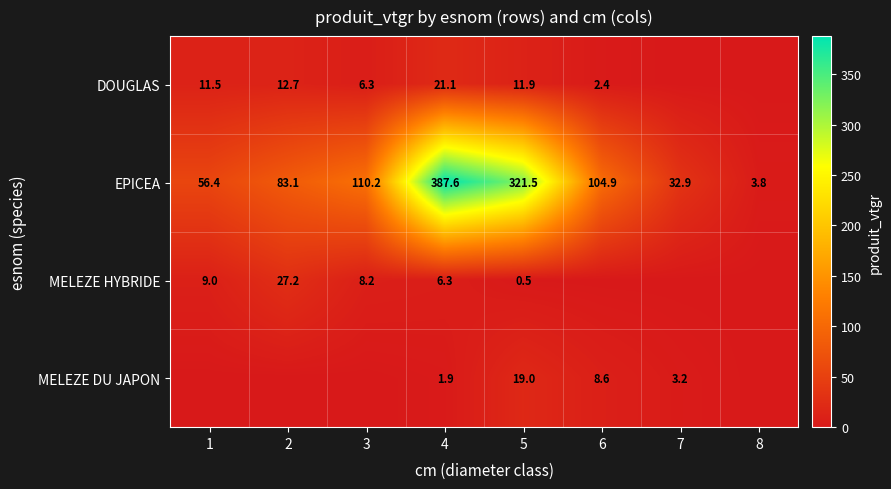

Is the value of EPICEA at 7 greater than the value of MELEZE DU JAPON at 4?

Yes